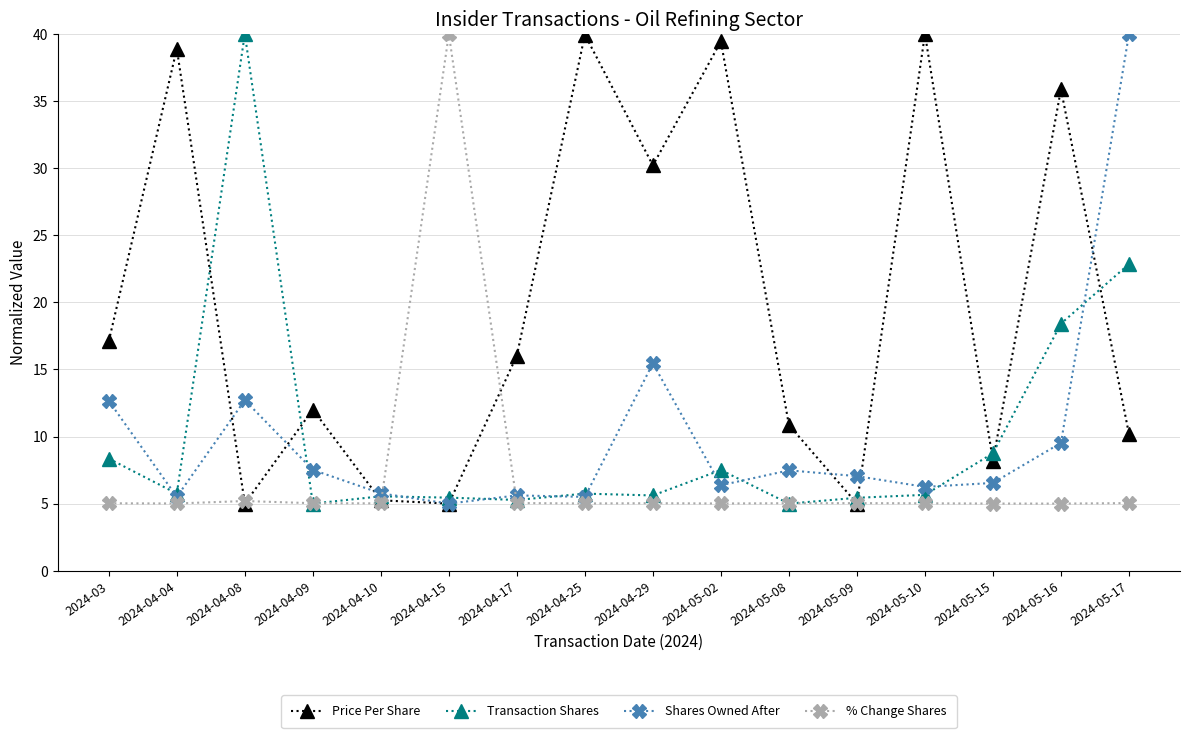

After their last crossing, which series has the higher values: Shares Owned After or Price Per Share?

Shares Owned After